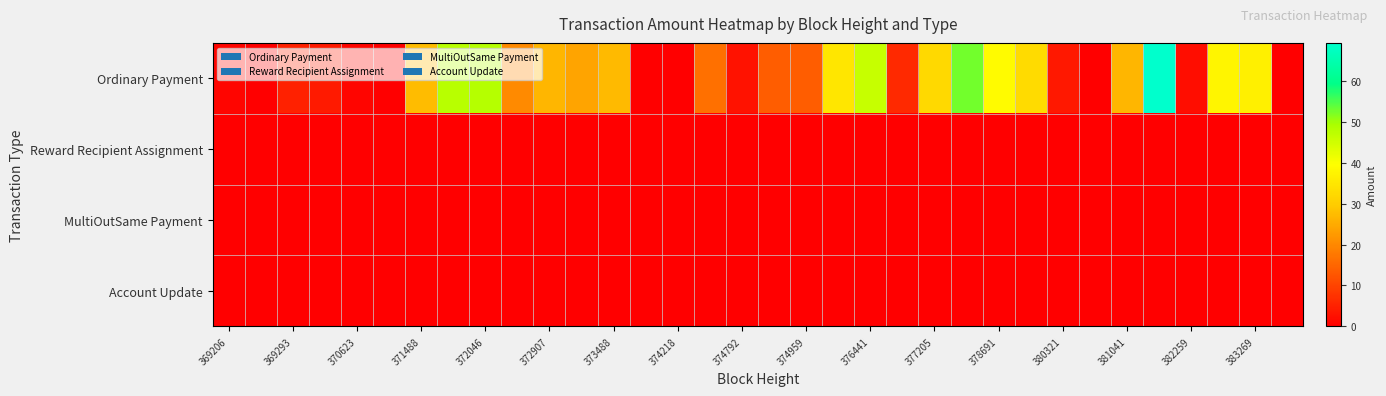

Which series has the largest total across all categories?

Ordinary Payment